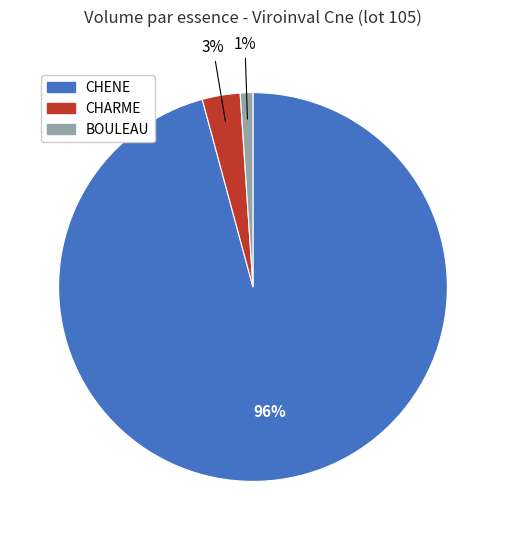

To the nearest percent, what is the difference between the largest and smallest slice percentages?

95%